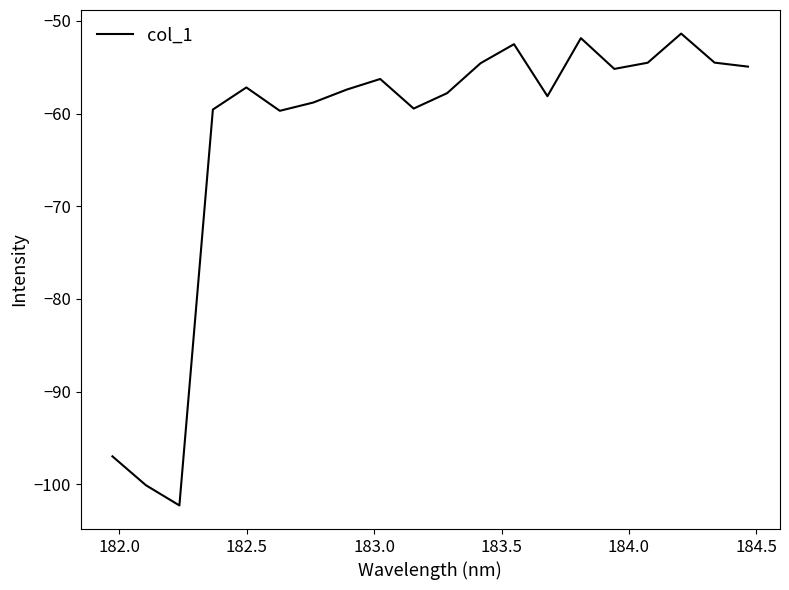

What is the difference between the maximum and minimum values?

50.9